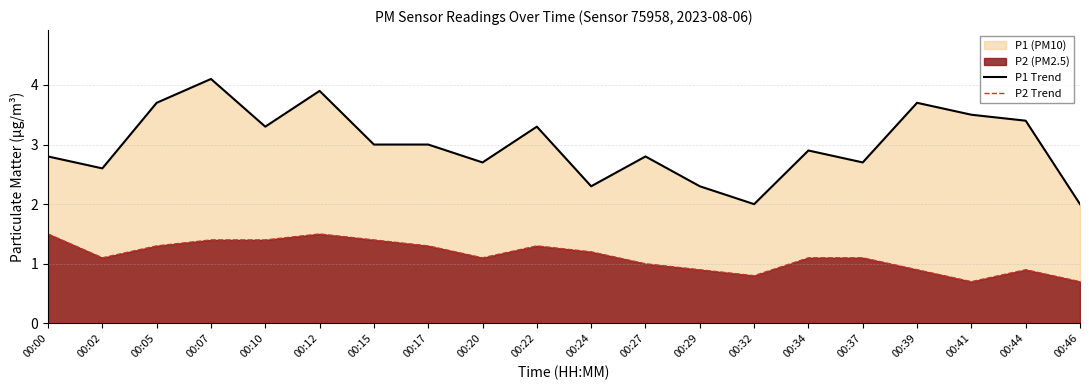

What is the value of the P2 Trend point at the 9th from the left?

1.1